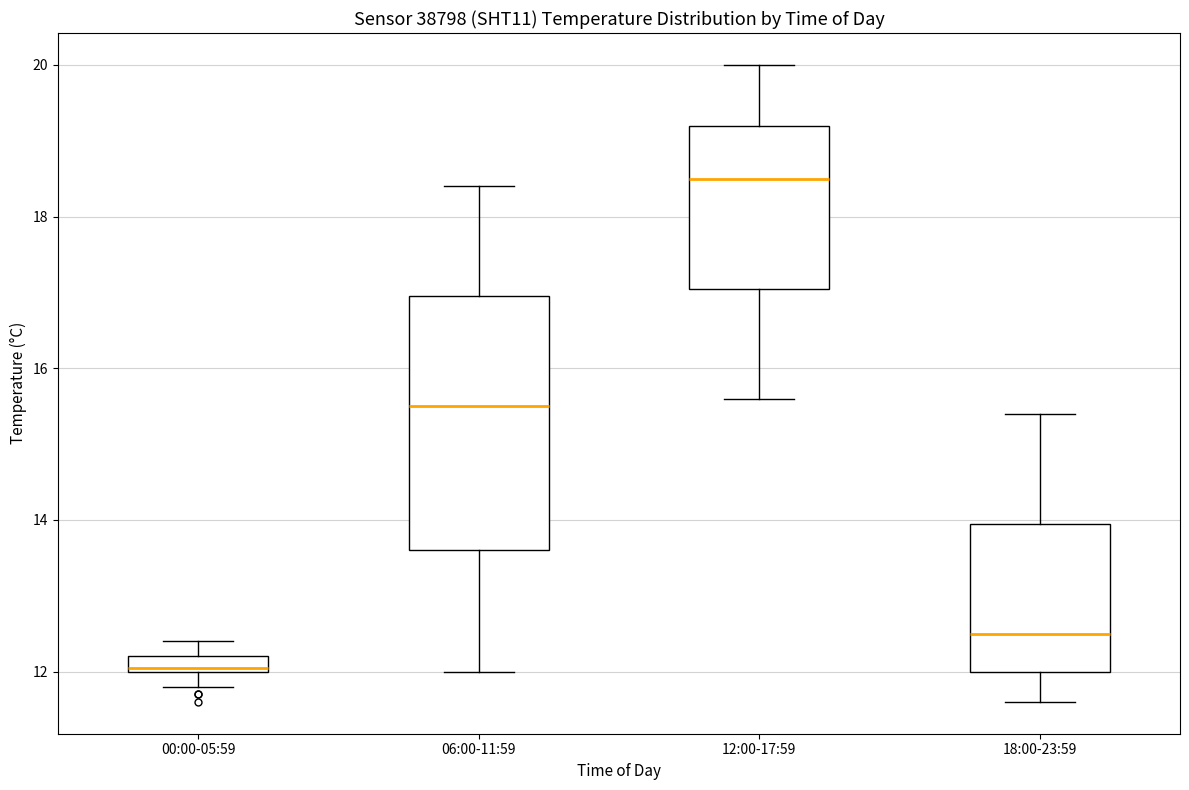

Which box's median line is the lowest?

00:00-05:59